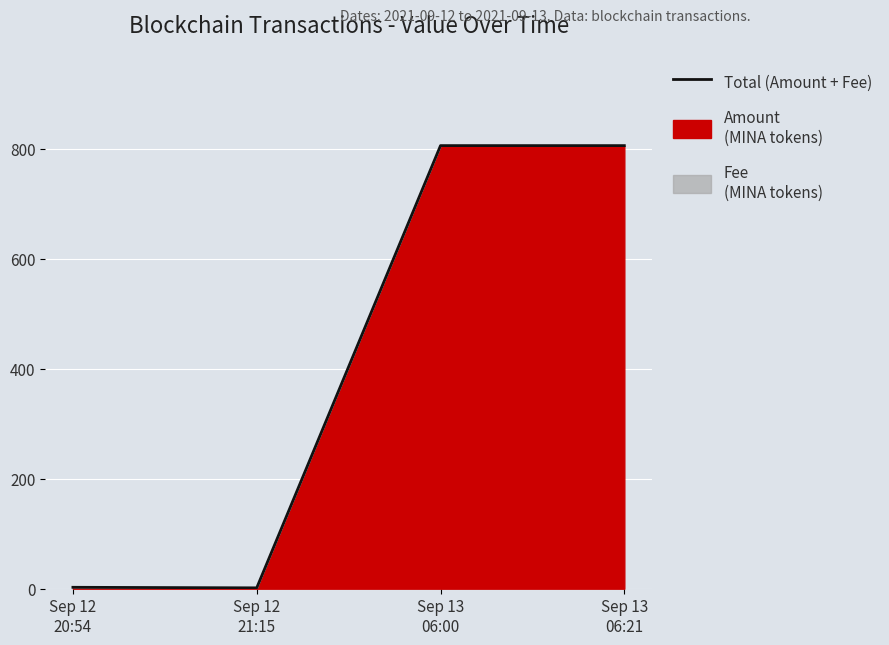

What is the sum of all values?

1615.0